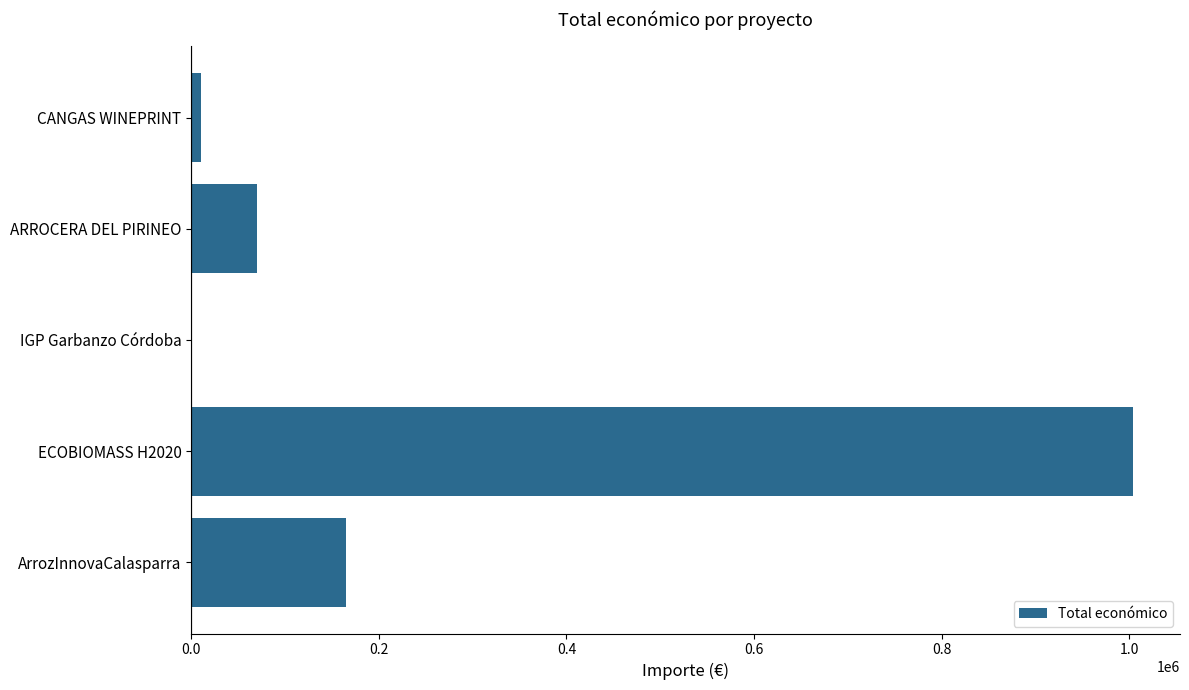

The value at ArrozInnovaCalasparra is 88924. True or false?

False